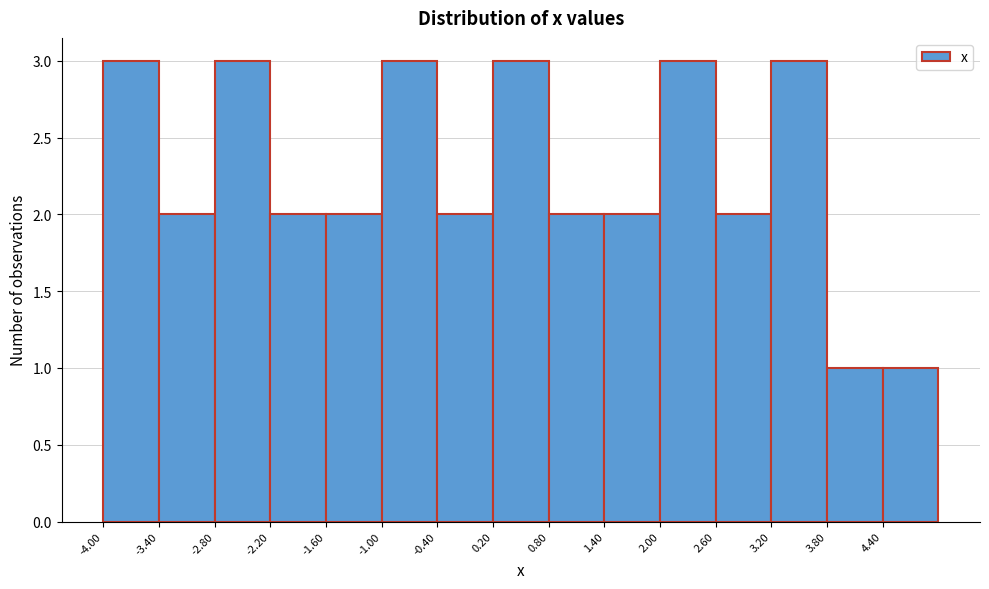

Reading left to right, transcribe this chart: for each bar, give the range it covers on the x-axis and its height. The values are not printed on the chart, so give them approximately, as read against the axis.

-4.0 to -3.4: 3
-3.4 to -2.8: 2
-2.8 to -2.2: 3
-2.2 to -1.6: 2
-1.6 to -1.0: 2
-1.0 to -0.4: 3
-0.4 to 0.2: 2
0.2 to 0.8: 3
0.8 to 1.4: 2
1.4 to 2.0: 2
2.0 to 2.6: 3
2.6 to 3.2: 2
3.2 to 3.8: 3
3.8 to 4.4: 1
4.4 to 5.0: 1